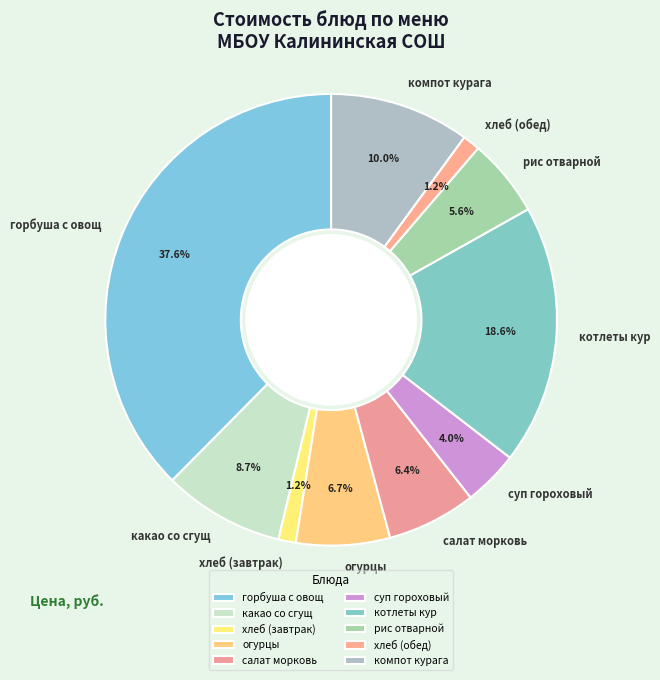

To the nearest percent, what portion does суп гороховый represent?

4%